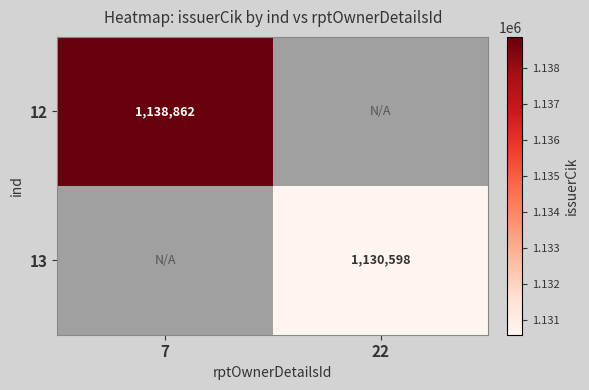

The 13 series shows 1130598 at 22. True or false?

True